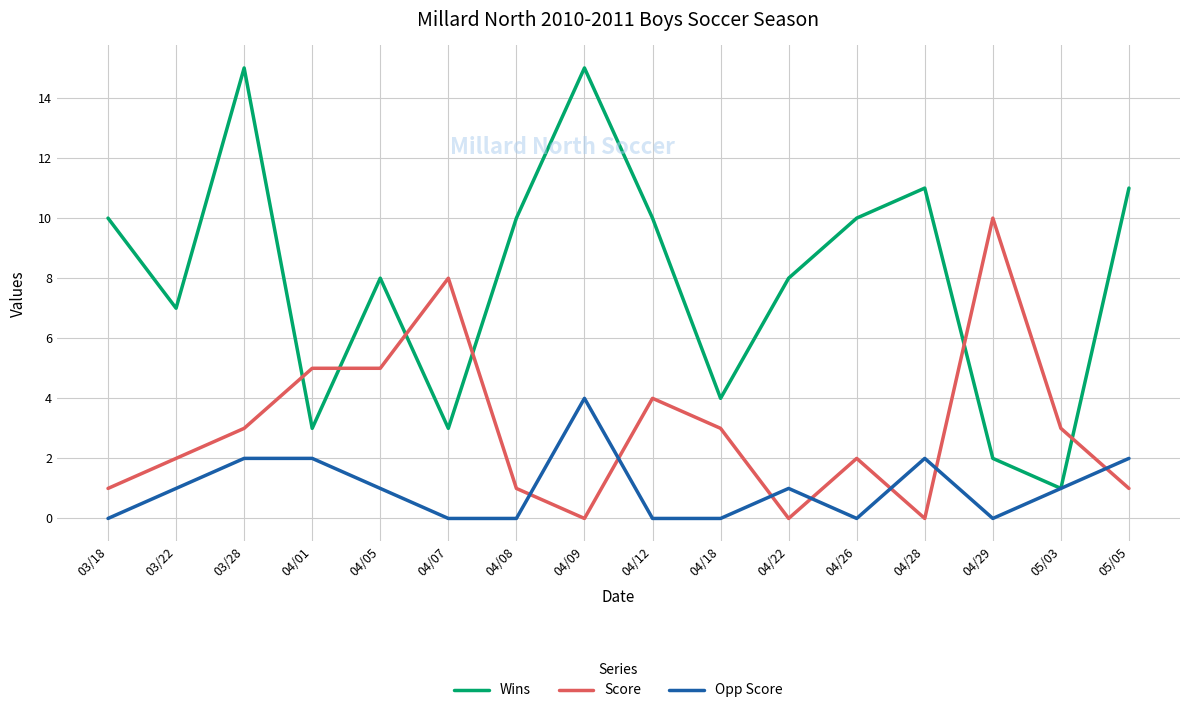

At which label does Wins reach its minimum?

05/03